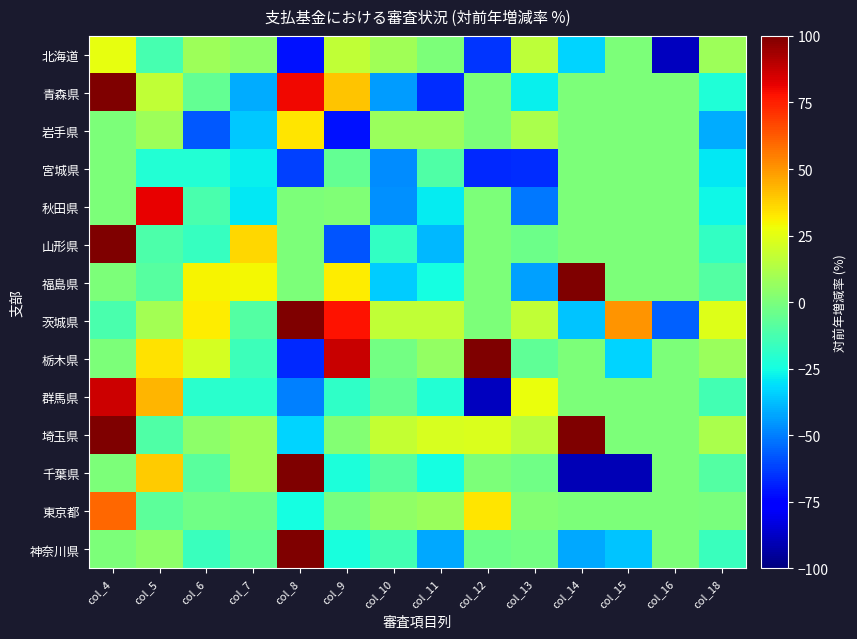

Which has a higher value, col_10 or col_7?

col_10